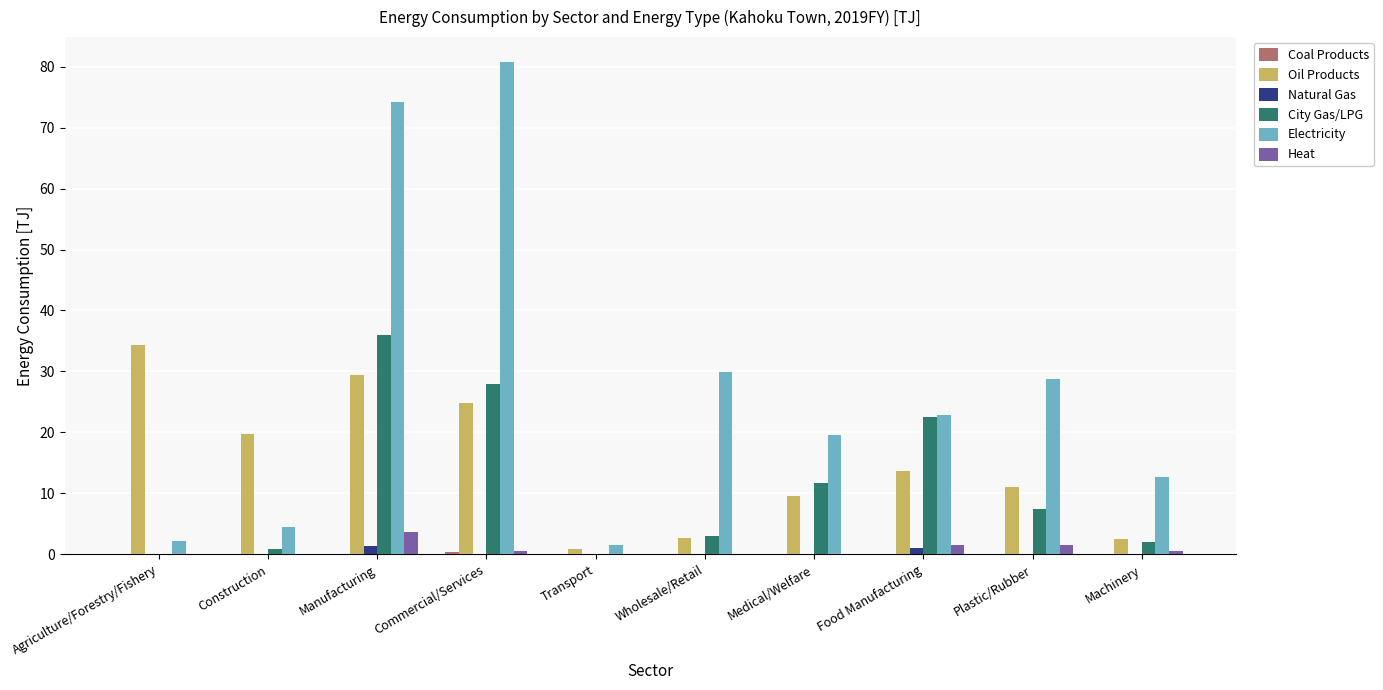

What is the maximum value for Oil Products?

34.3